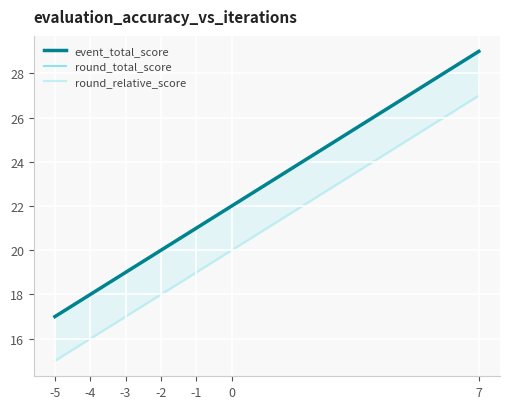

At how many categories does at least one series exceed 22?

1